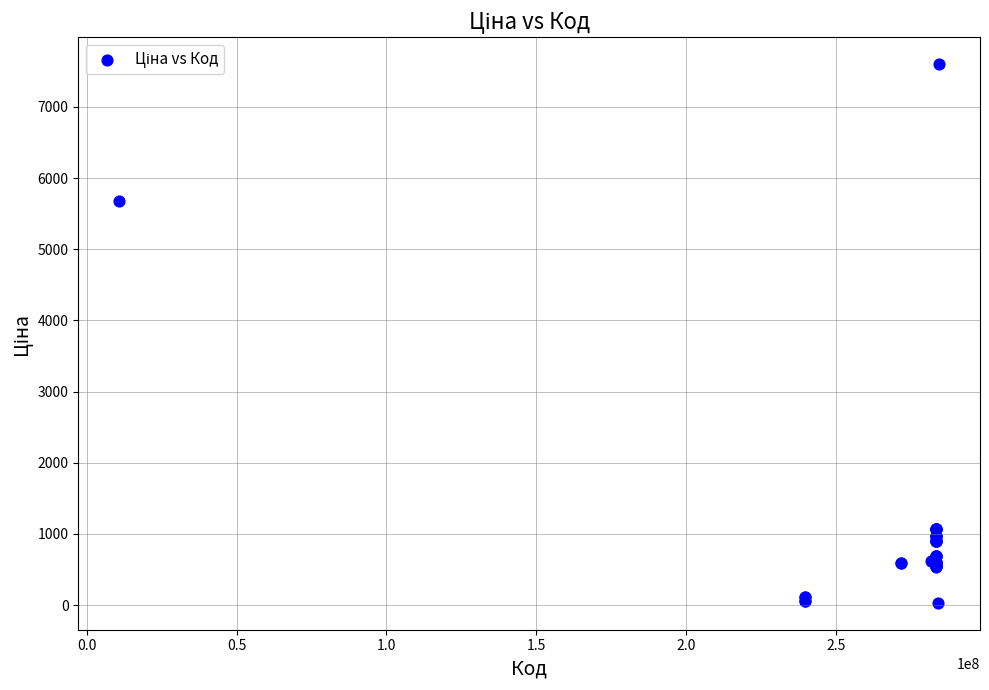

What Y value in the scatter plot is closest to 3814?

5673.8